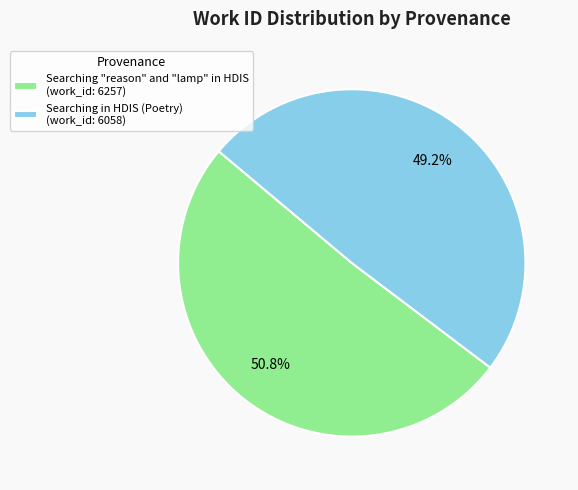

To the nearest percent, what portion does Searching "reason" and "lamp" in HDIS represent?

51%